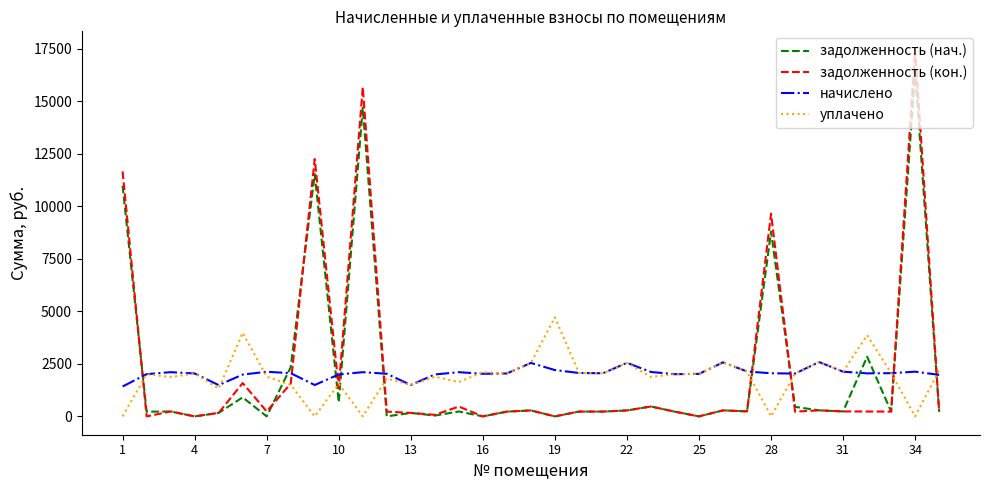

True or false: начислено and уплачено intersect in this chart.

True